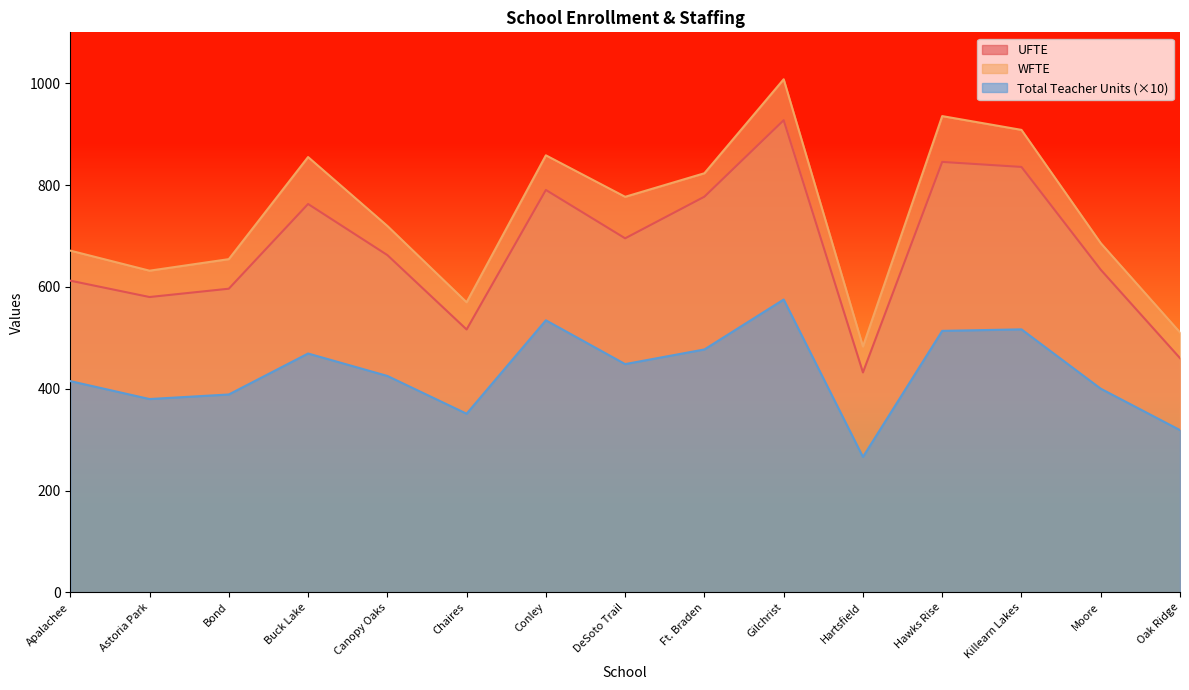

What is the difference between the second highest and second lowest values in the Total Teacher Units series?

215.7